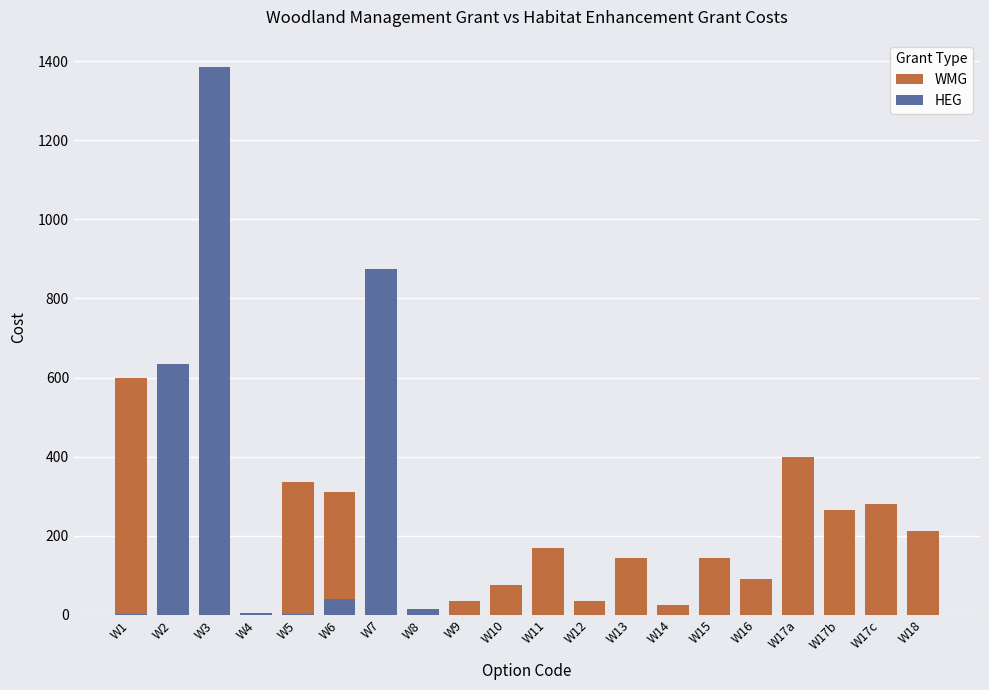

Read the value at W12.

35.0